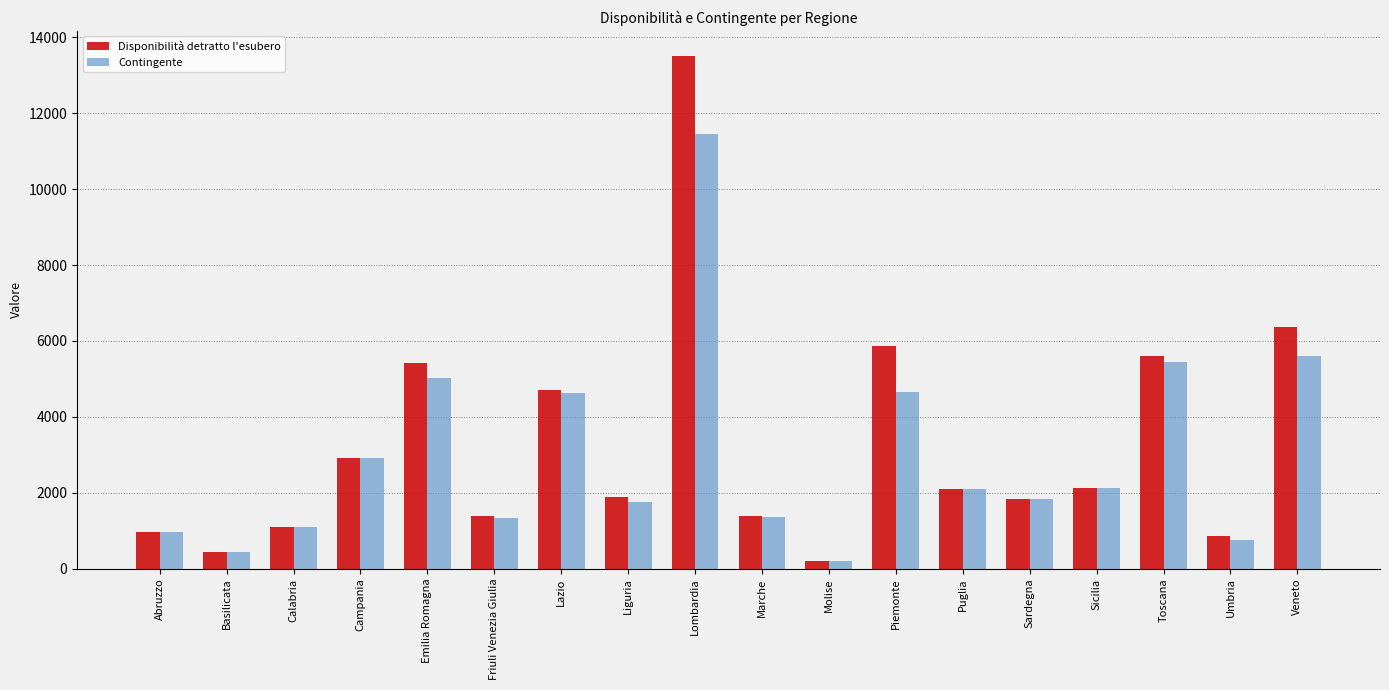

The value of Contingente at Emilia Romagna is 6961. True or false?

False